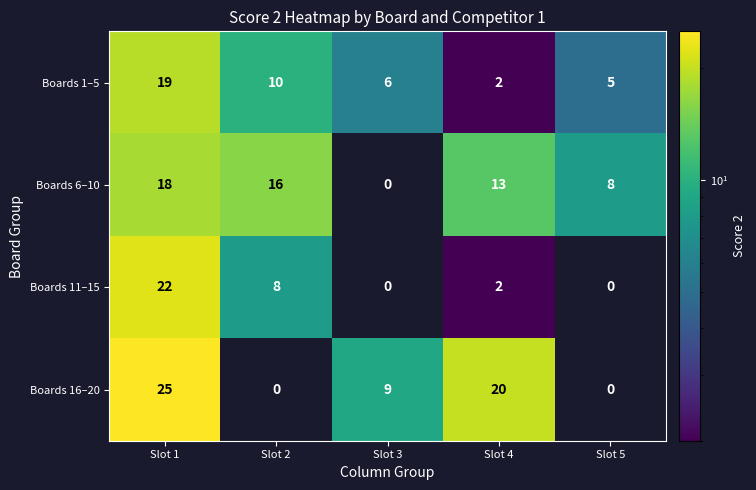

At which label is Boards 11–15 closest to 11?

Slot 2